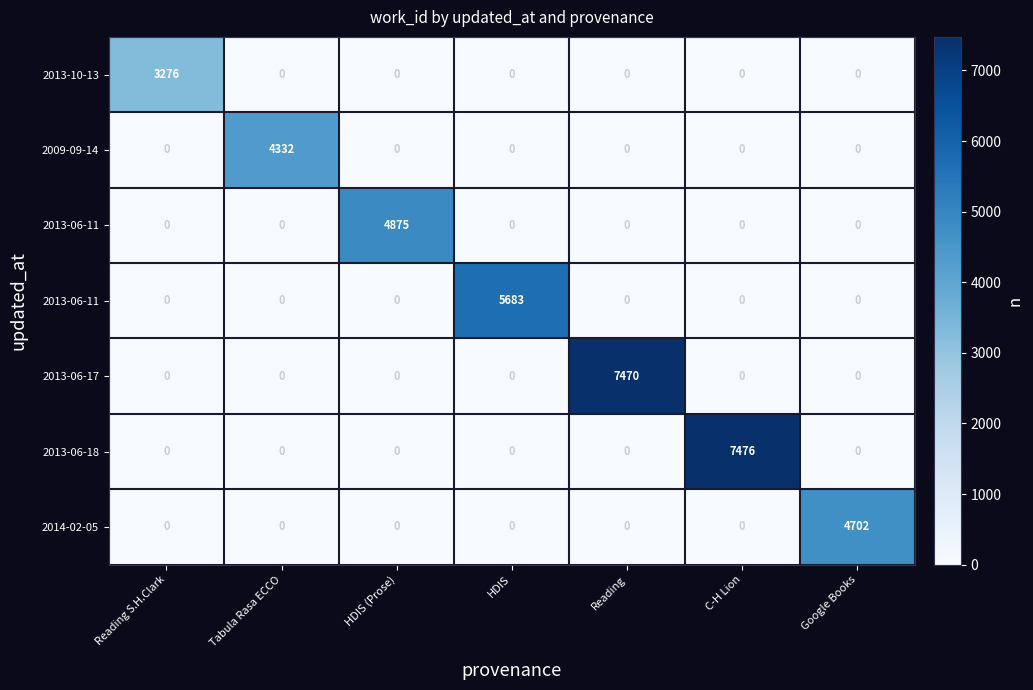

At which category is the sum across all series the highest?

C-H Lion